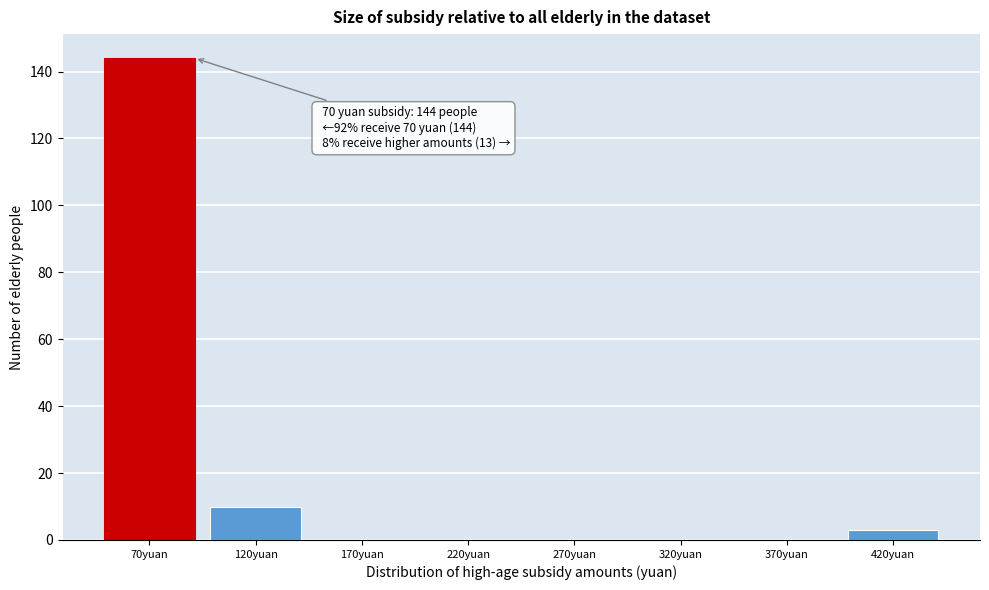

Reading right to left, list all the values displayed in this chart.

420yuan=3	370yuan=0	320yuan=0	270yuan=0	220yuan=0	170yuan=0	120yuan=10	70yuan=144